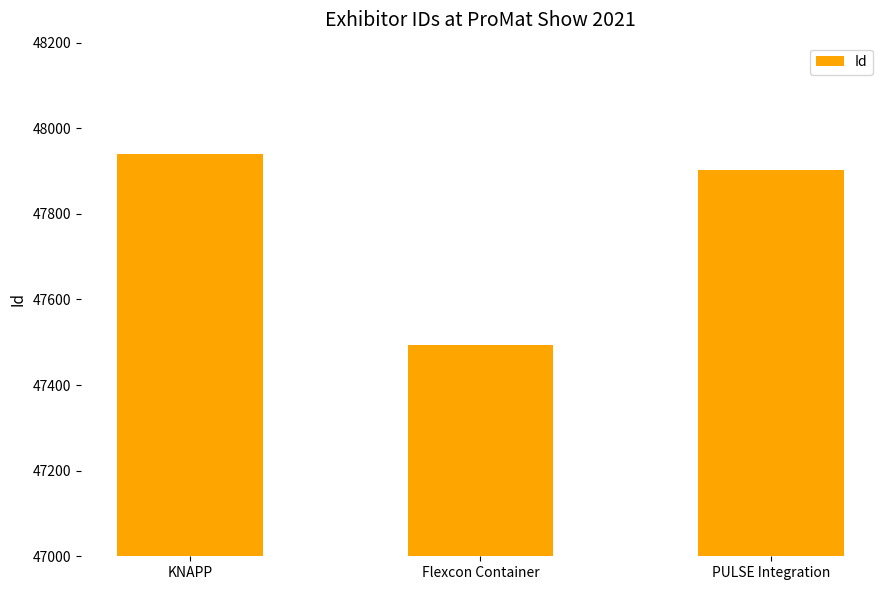

Does the chart contain any negative values?

No